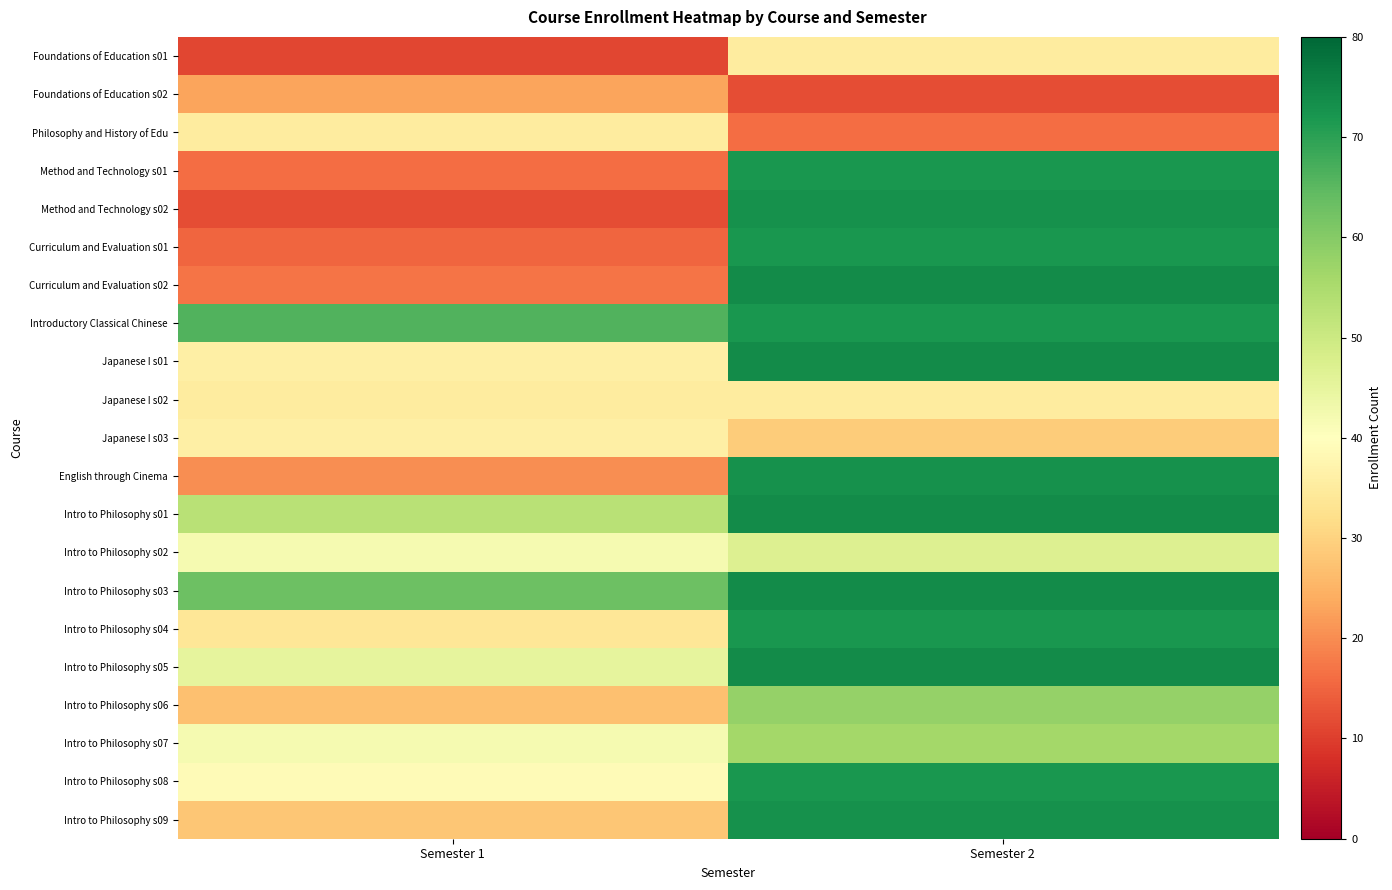

What is the maximum value shown in the chart?

74